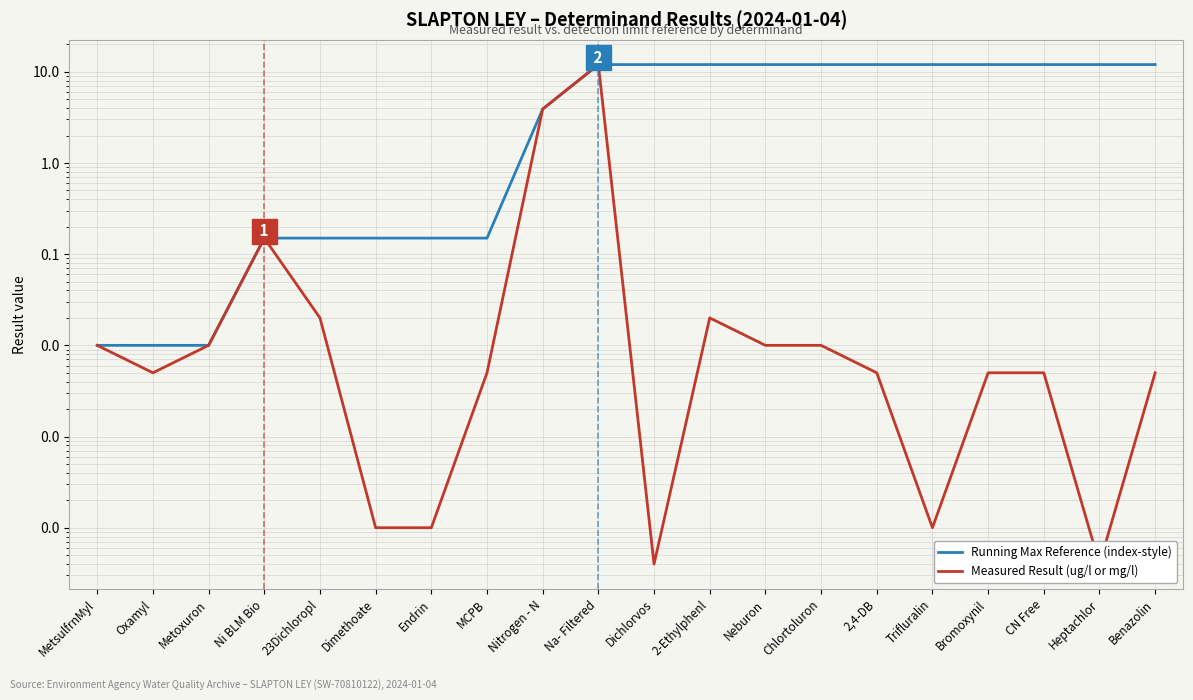

Between Metoxuron and Na- Filtered, which series saw the biggest shift?

Running Max Reference (index-style)